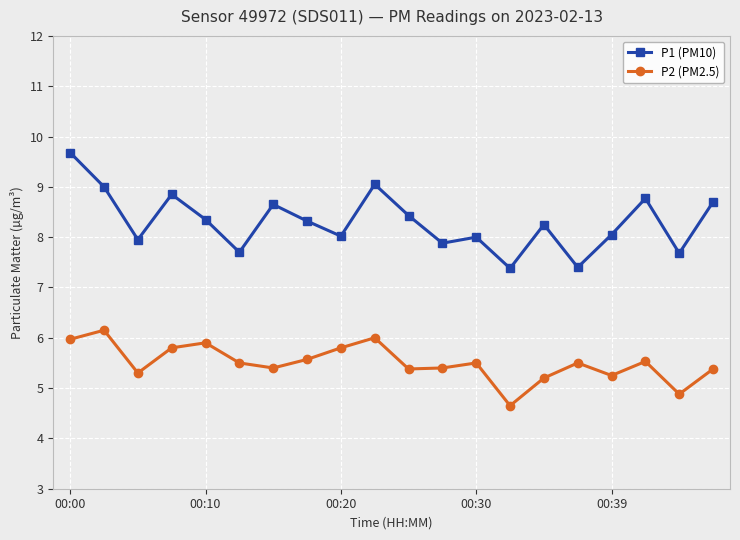

What is the difference between the second highest and second lowest values in the P2 (PM2.5) series?

1.1